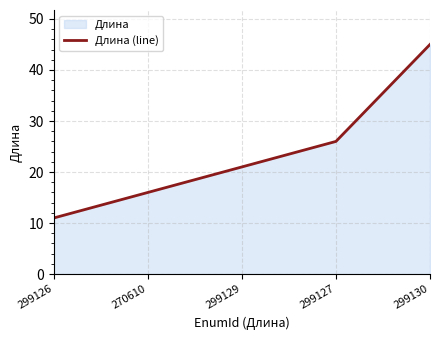

Reading left to right, what are all the values shown in this chart?

11	16	21	26	45